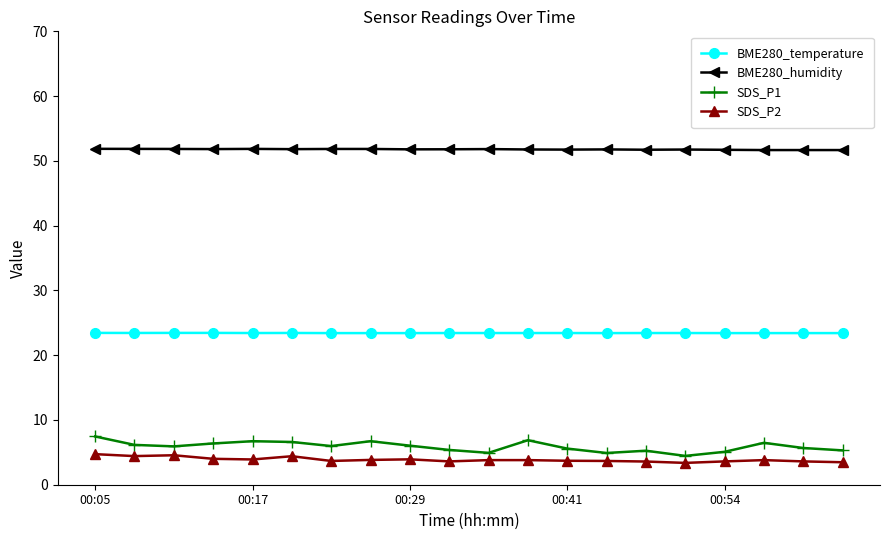

List the series in order of their peak value, lowest first.

SDS_P2, SDS_P1, BME280_temperature, BME280_humidity